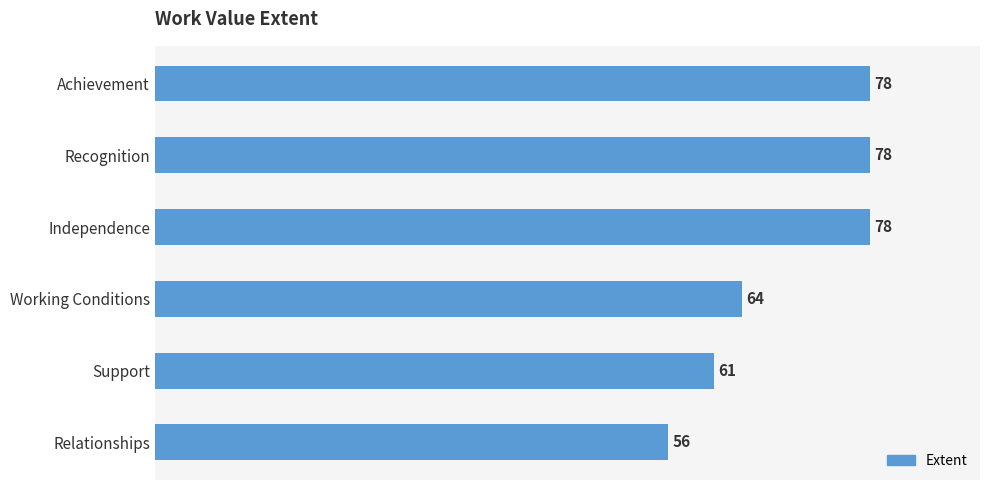

True or false: the data shows 78 at Independence.

True